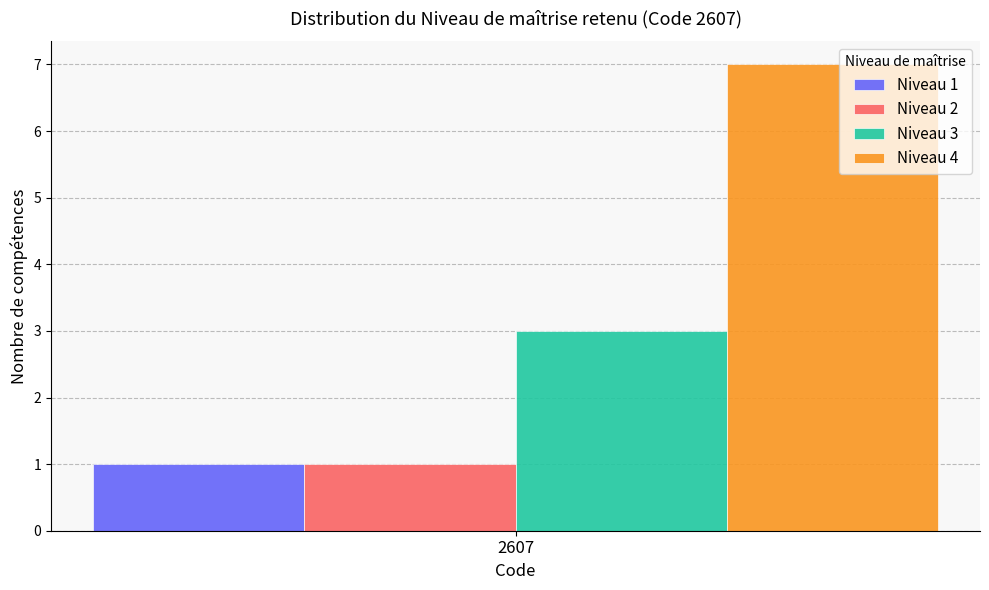

Does the chart contain stacked bars?

No